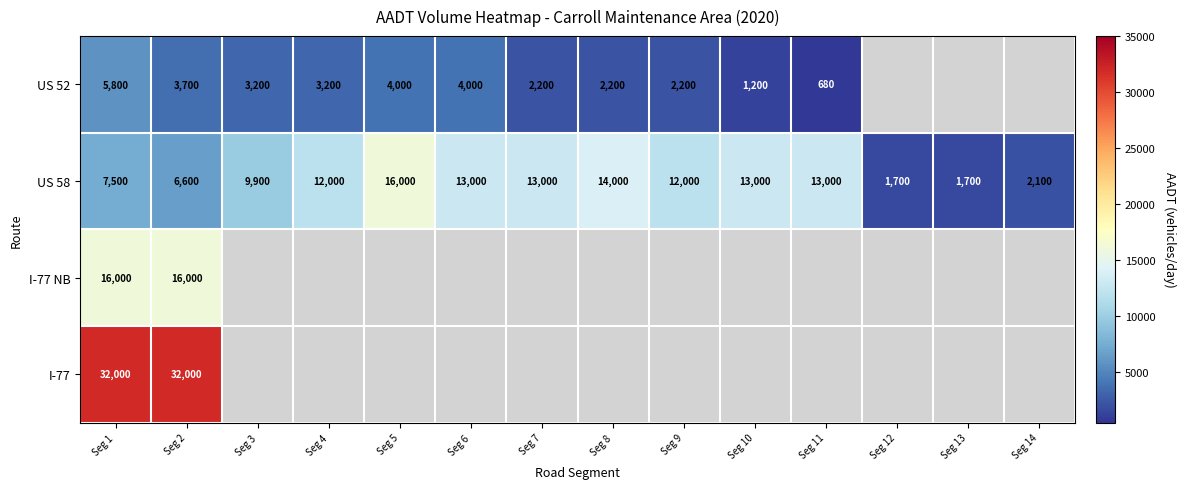

What is the spread (max minus min) of values at Seg 1?

26200